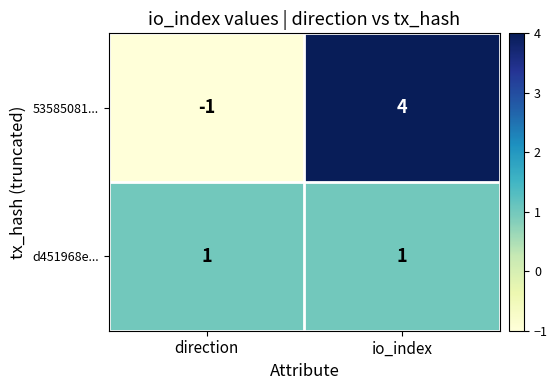

Which series has the widest spread of values?

53585081...